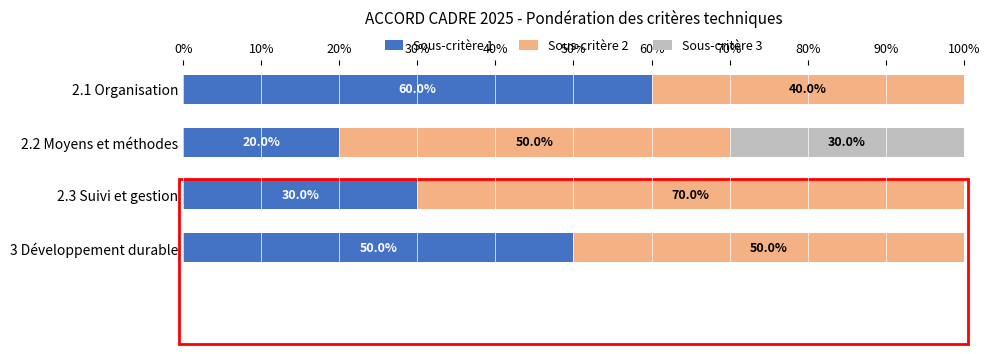

At which label is Sous-critère 1 closest to 40?

2.3 Suivi et gestion